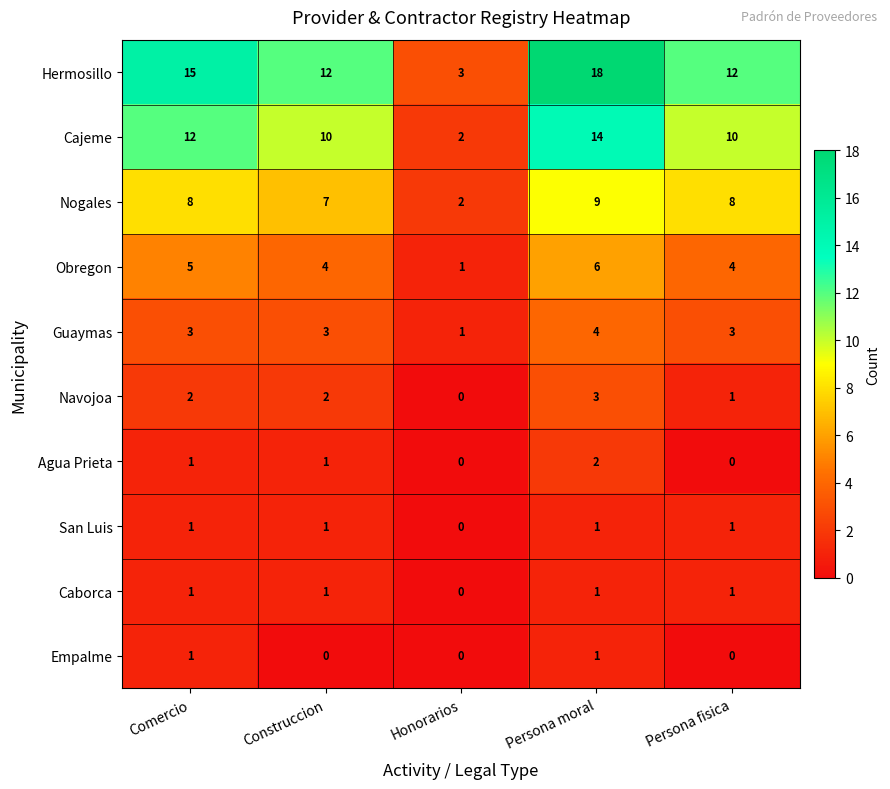

At which label does Nogales reach its minimum?

Honorarios